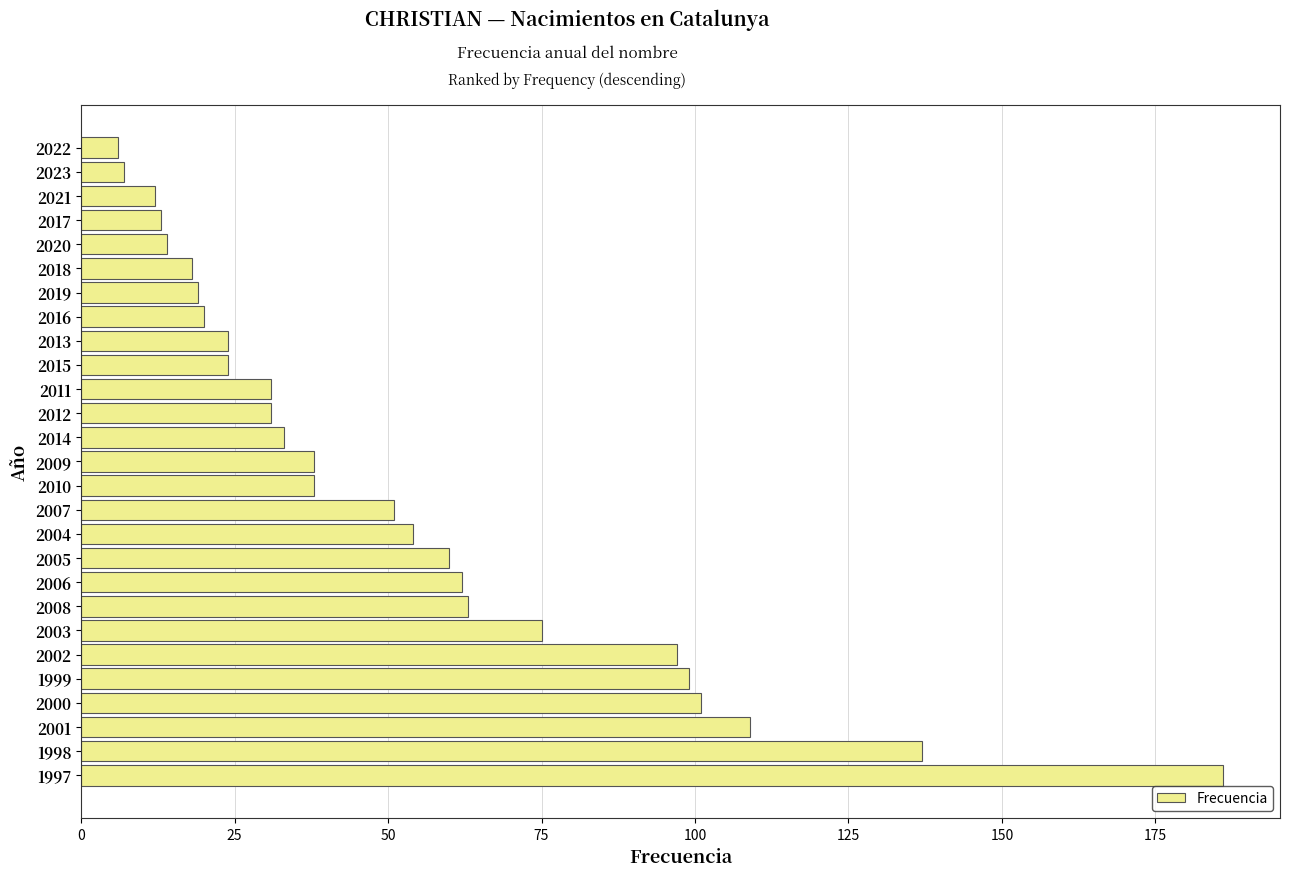

How many values are below 38?

13